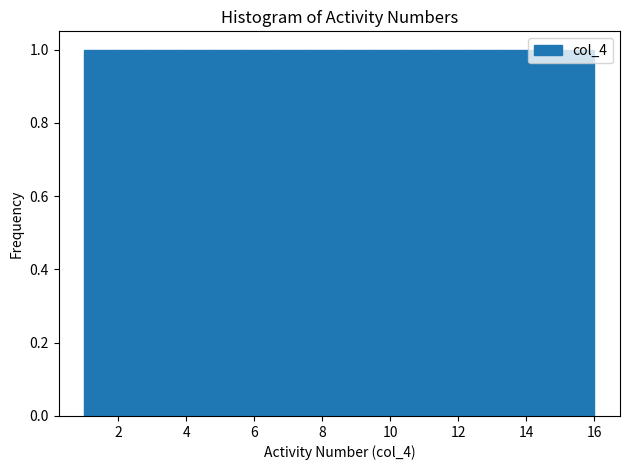

Reading left to right, transcribe this chart: for each bar, give the range it covers on the x-axis and its height. Neither the bar edges nor the heights are printed on the chart, so give them approximately, as read against the axes.

1.0 to 2.0: 1
2.0 to 2.8: 1
2.8 to 3.8: 1
3.8 to 4.8: 1
4.8 to 5.6: 1
5.6 to 6.6: 1
6.6 to 7.6: 1
7.6 to 8.6: 1
8.6 to 9.4: 1
9.4 to 10.4: 1
10.4 to 11.4: 1
11.4 to 12.2: 1
12.2 to 13.2: 1
13.2 to 14.2: 1
14.2 to 15.0: 1
15.0 to 16.0: 1